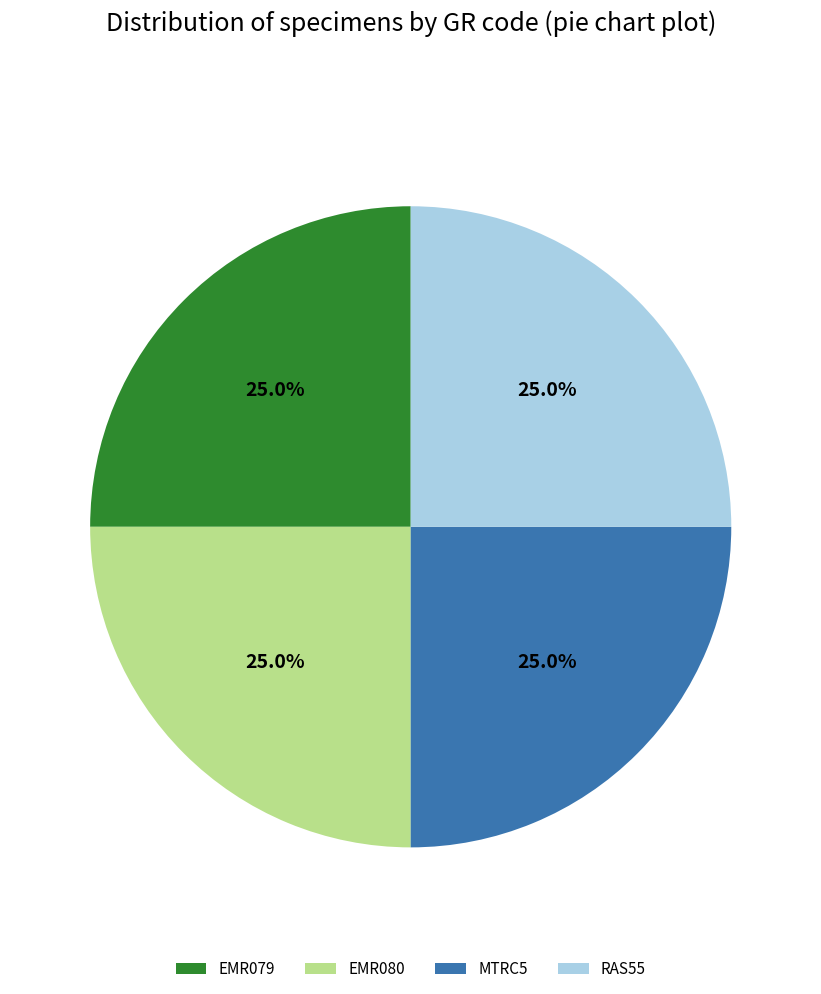

What percentage is NOT represented by MTRC5?

75.0%